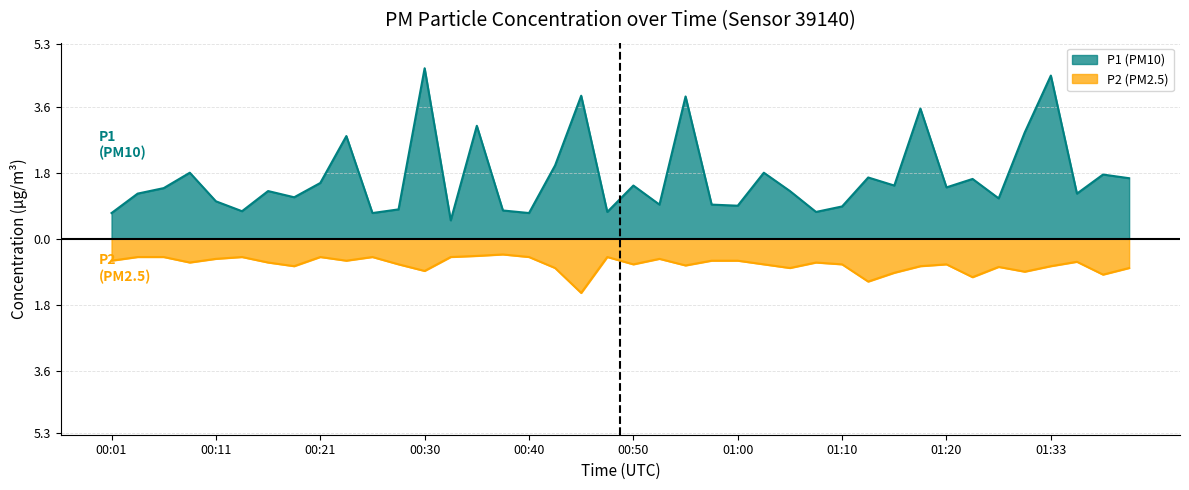

What is the sum of all P1 values?

67.0